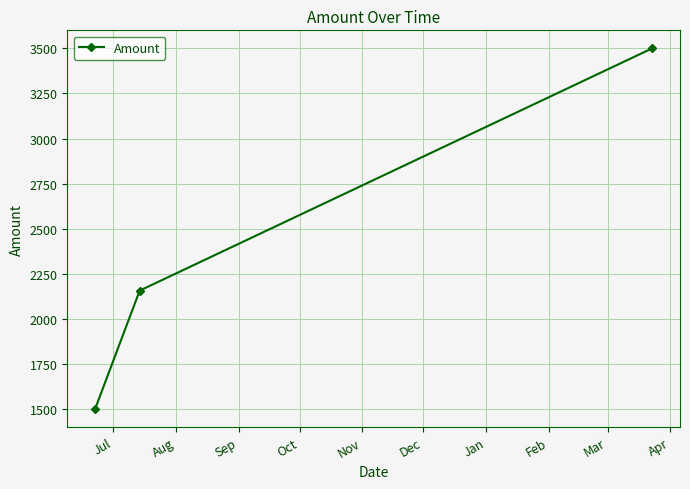

How many values are below 2156?

1